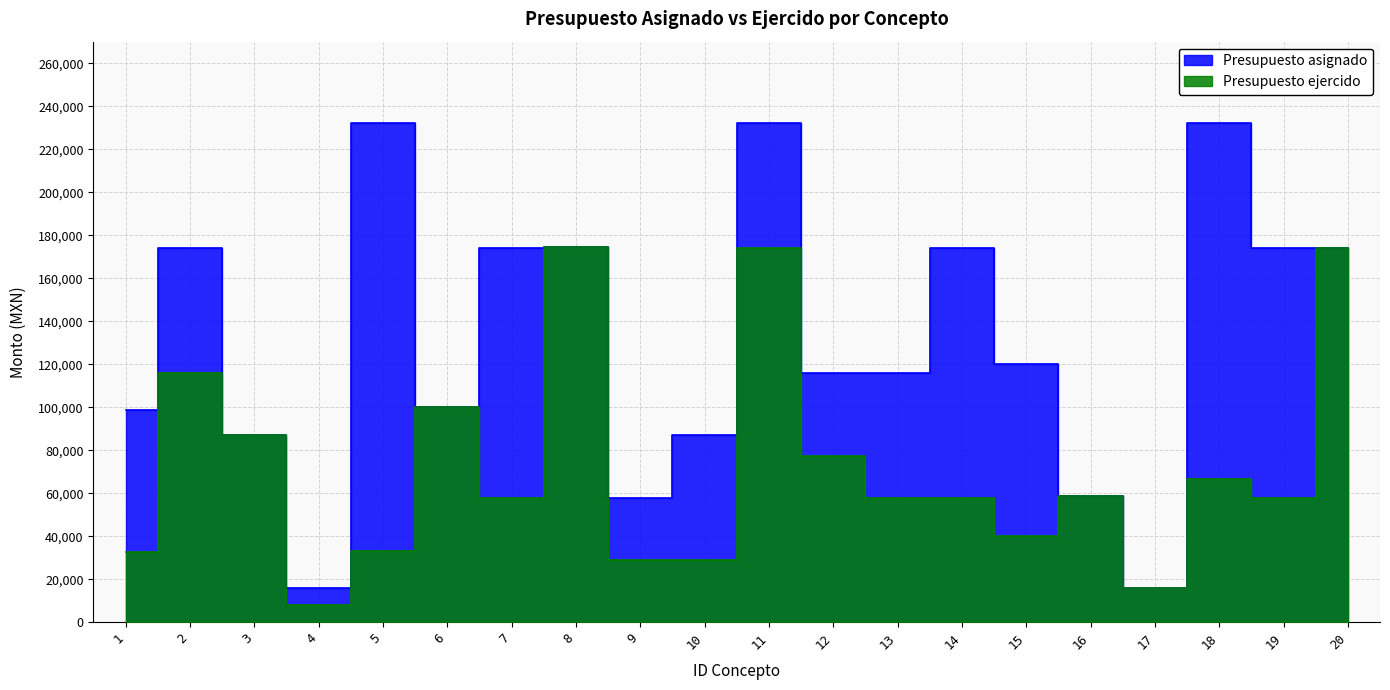

What is the average value of the Presupuesto ejercido series?

72458.8